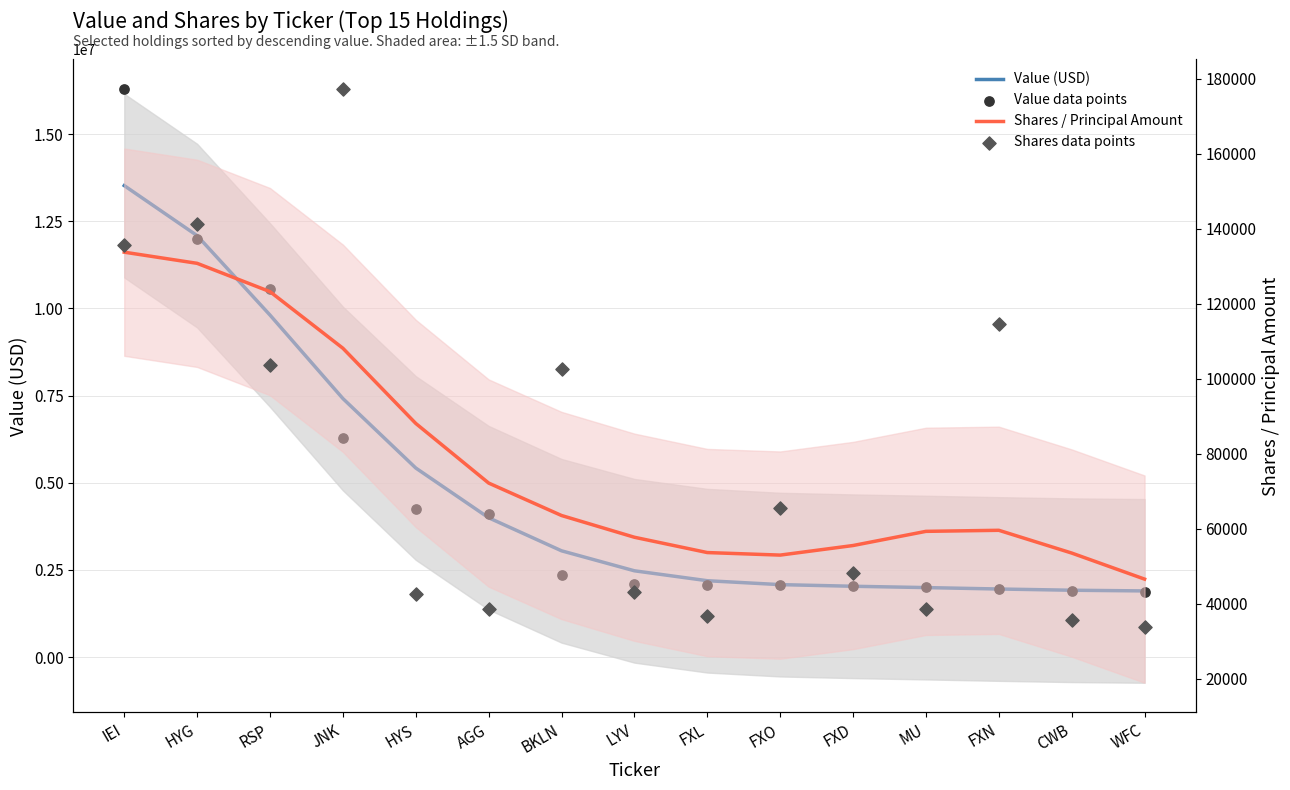

At which category is the sum across all series the highest?

IEI